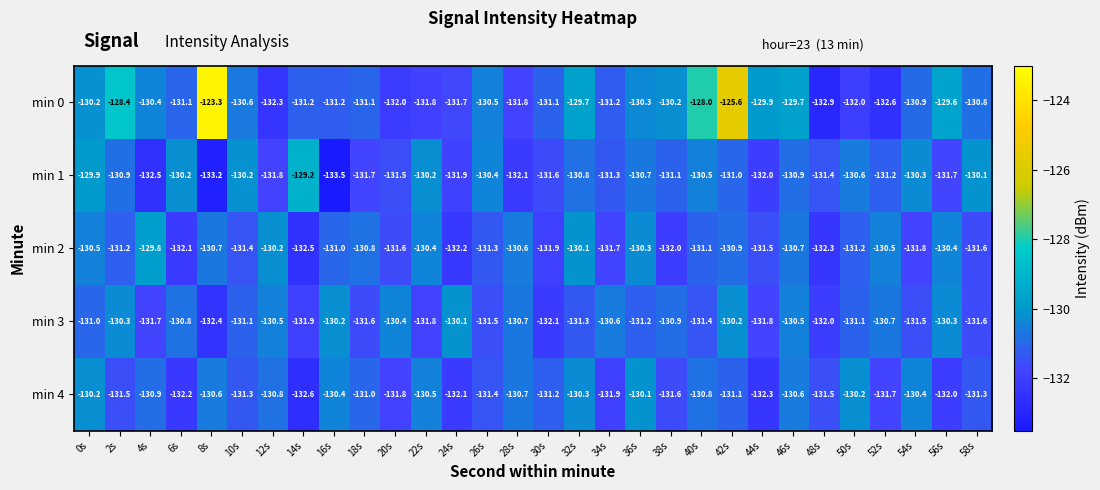

Which series has the largest total across all categories?

min 0